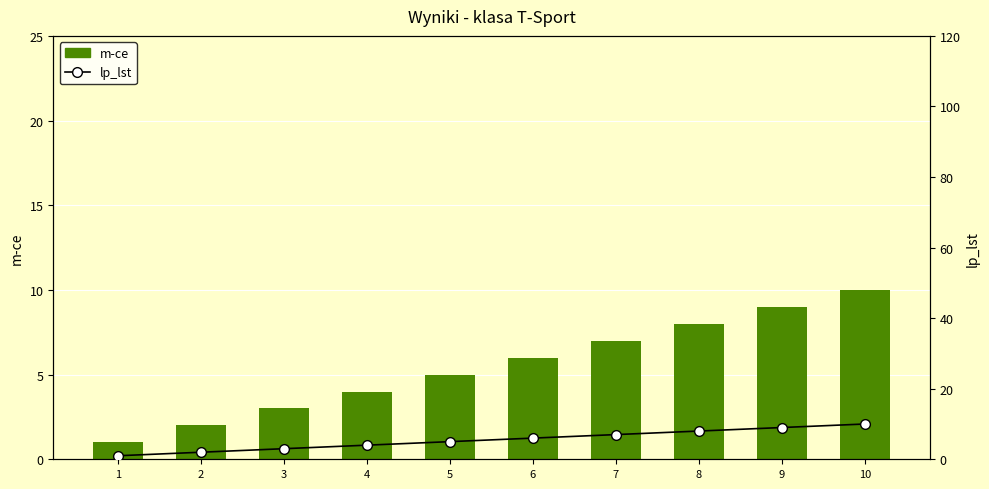

What is the difference between the second highest and second lowest values in the lp_lst series?

7